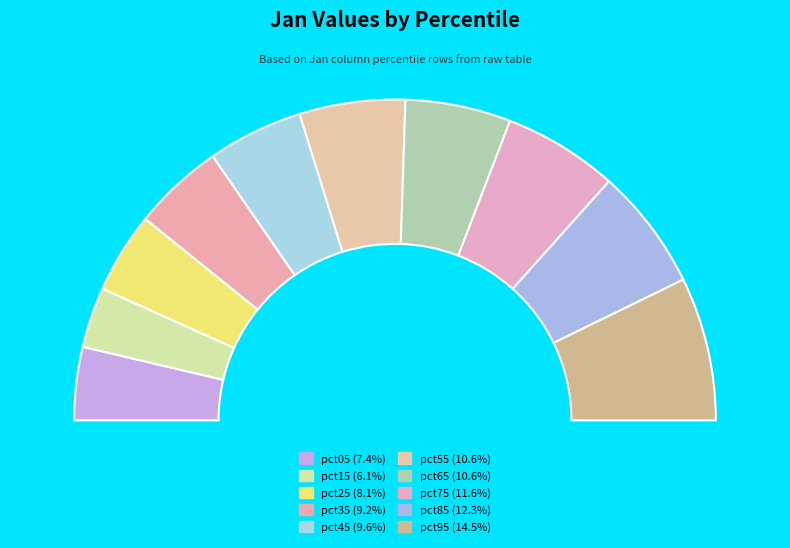

How many segments does this pie chart have?

10